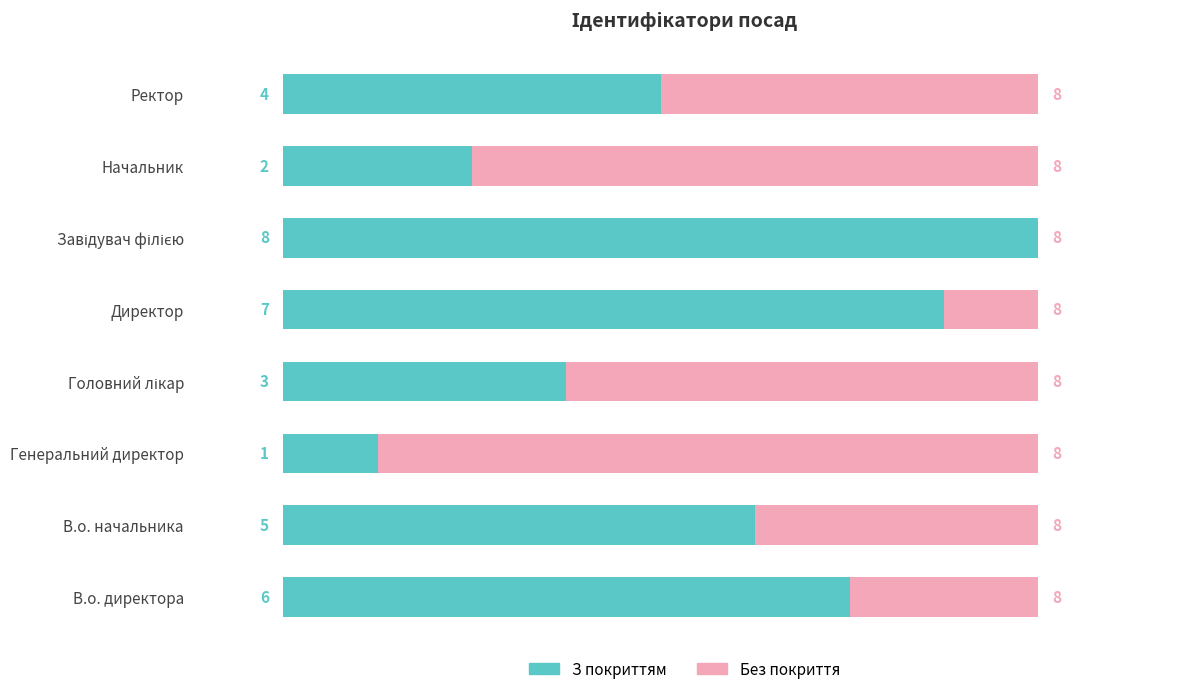

Between 6 and 8, which series saw the biggest shift?

З покриттям